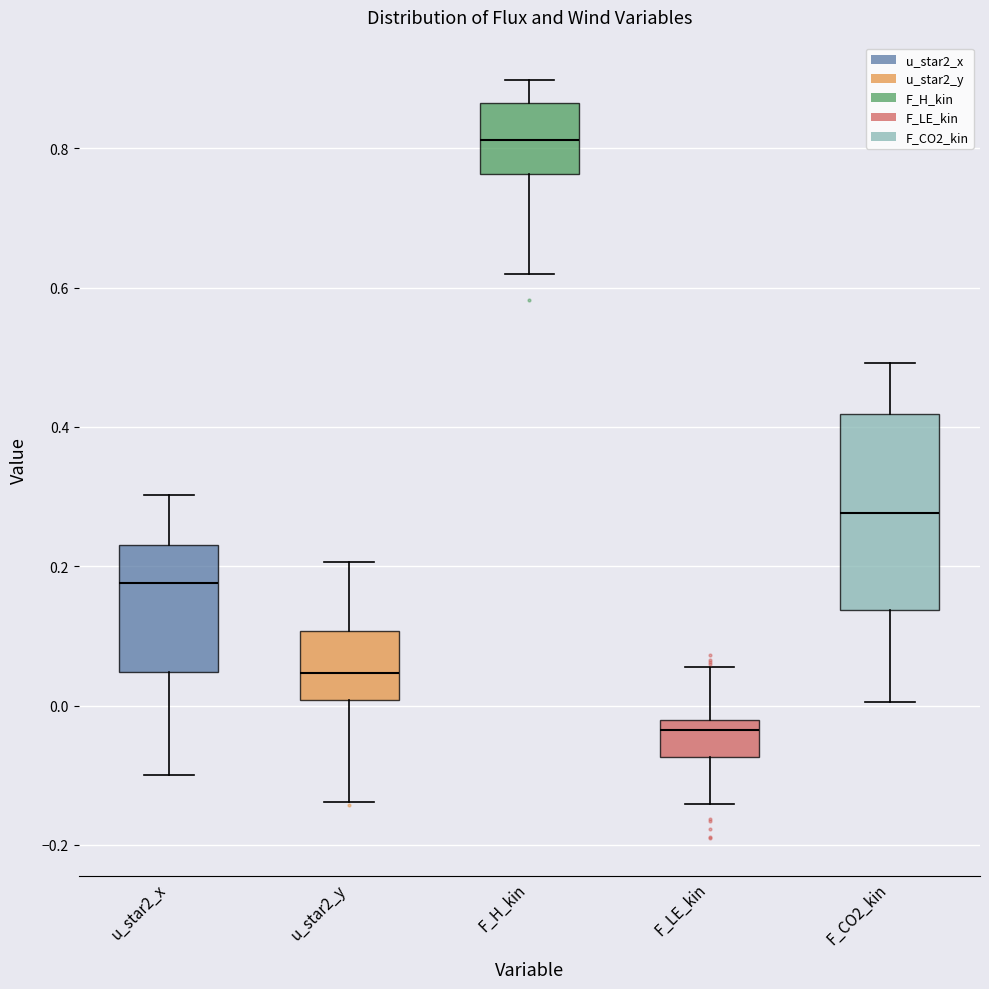

Where does the upper whisker of the box for F_H_kin end on the y-axis? The values are not printed on the chart, so give them approximately, as read against the axis.

0.90